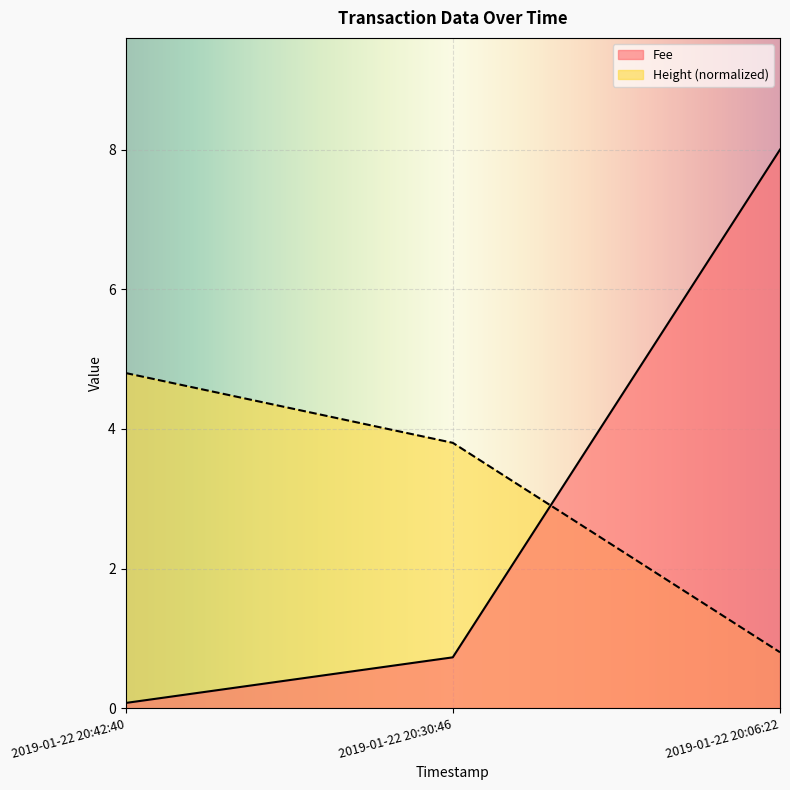

Between 2019-01-22 20:42:40 and 2019-01-22 20:06:22, which is larger?

2019-01-22 20:06:22